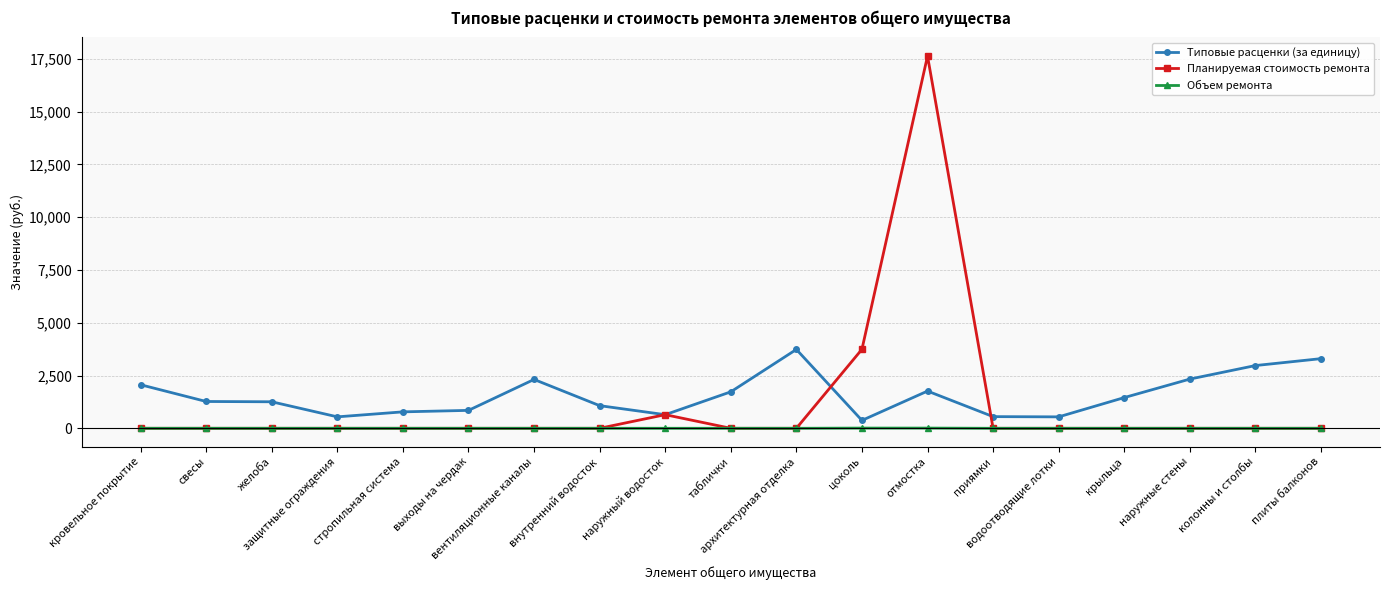

Is it true that Планируемая стоимость ремонта equals 7291.7 at таблички?

False